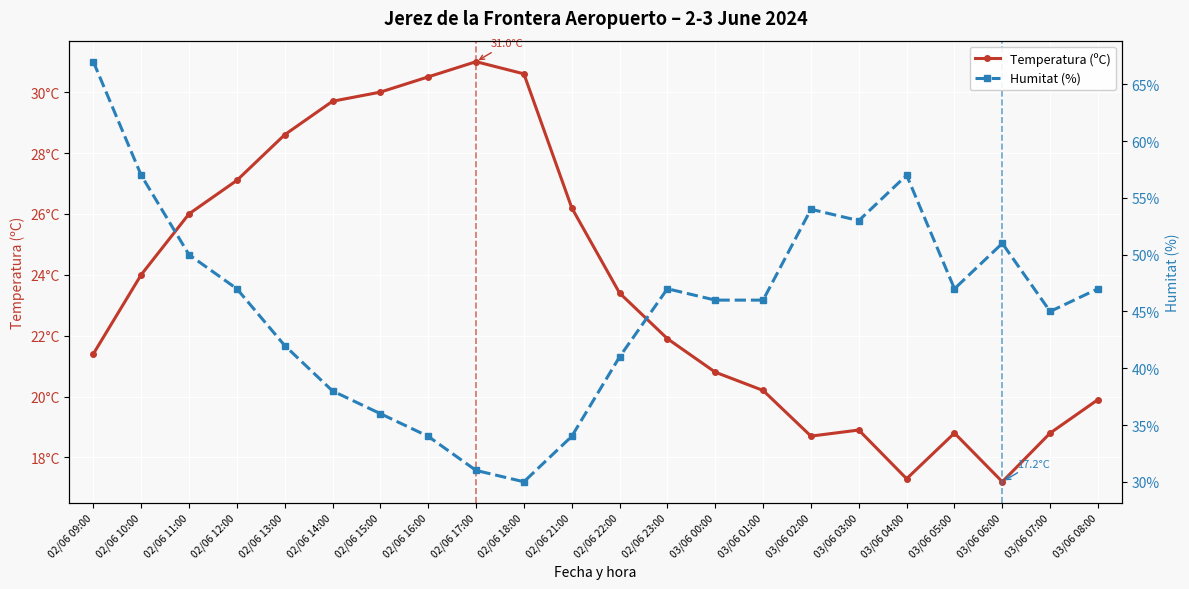

How many times do Humitat (%) and Temperatura (ºC) cross each other?

1